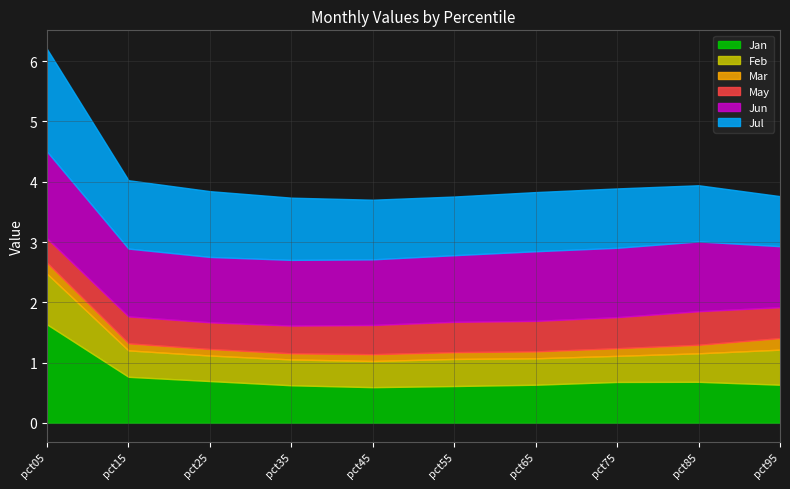

How many lines are shown in the chart?

6